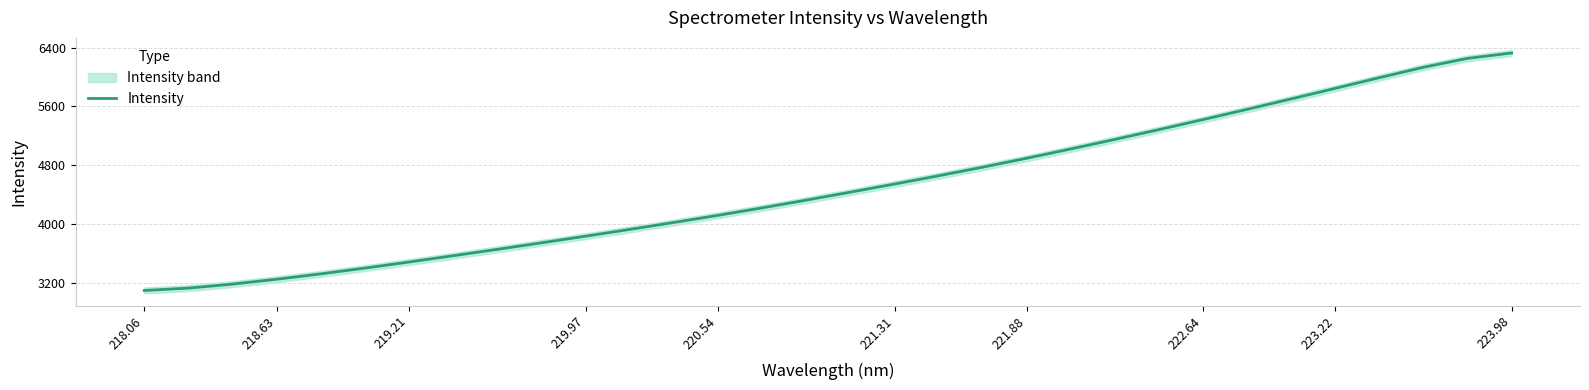

What is the label of the 8th point from the left?

222.64